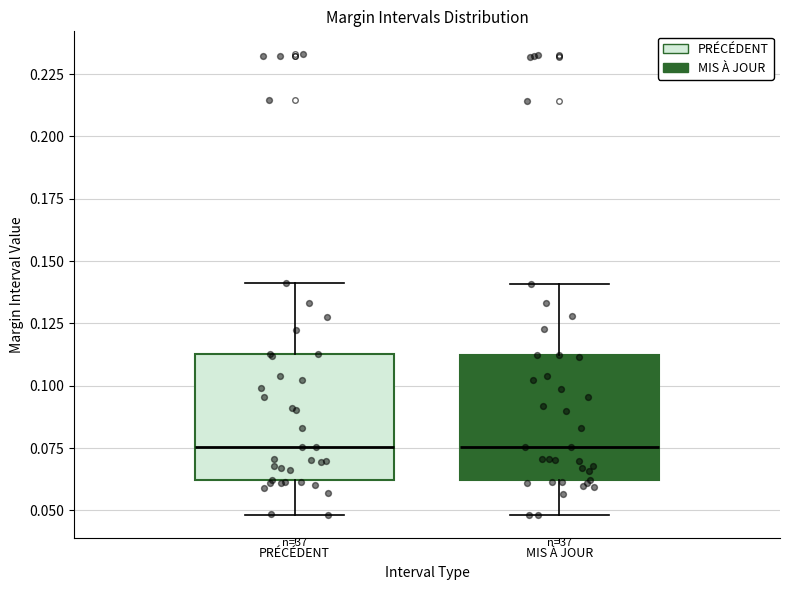

Where does the upper whisker of the box for MIS À JOUR end on the y-axis? The values are not printed on the chart, so give them approximately, as read against the axis.

0.140